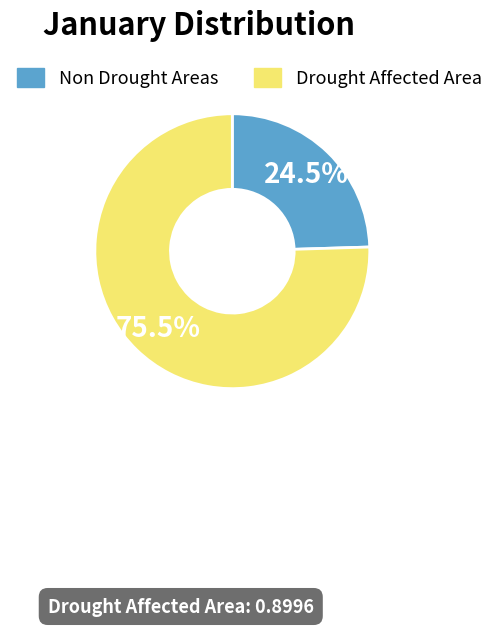

Which slice is the smallest?

Non Drought Areas